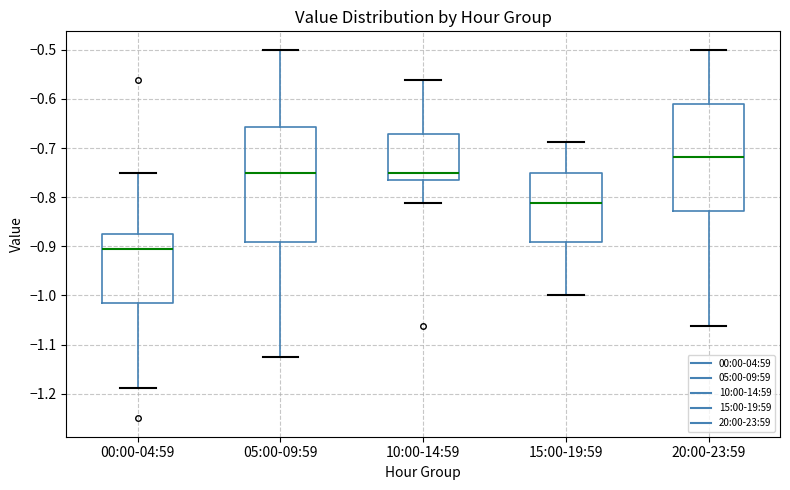

Which box's median line is the lowest?

00:00-04:59